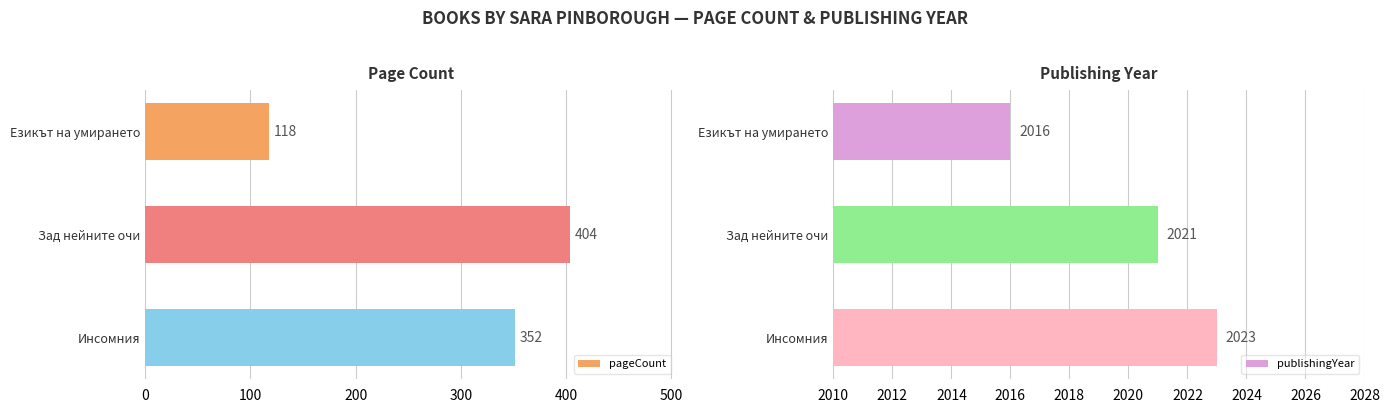

What is the difference between the maximum and second lowest values in the publishingYear series?

2